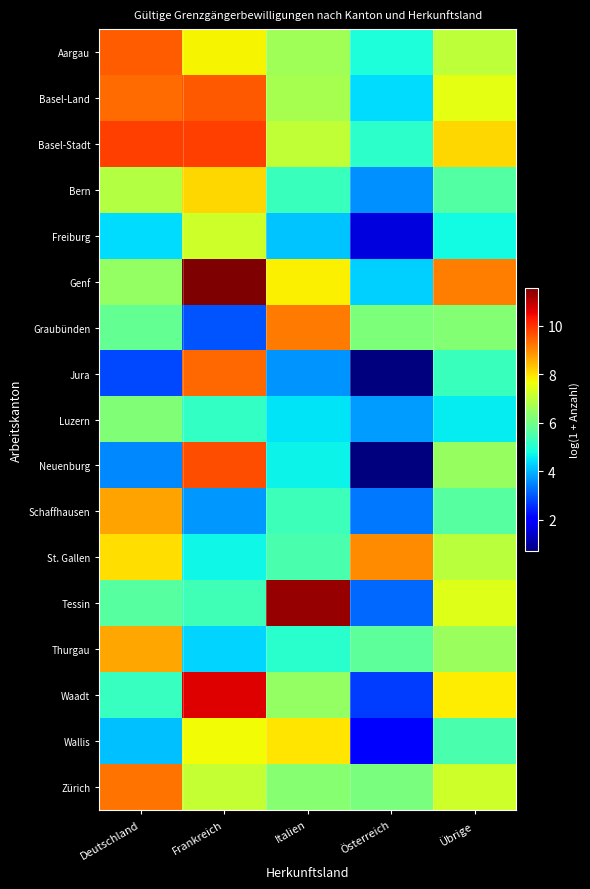

How many categories are shown in the chart?

5